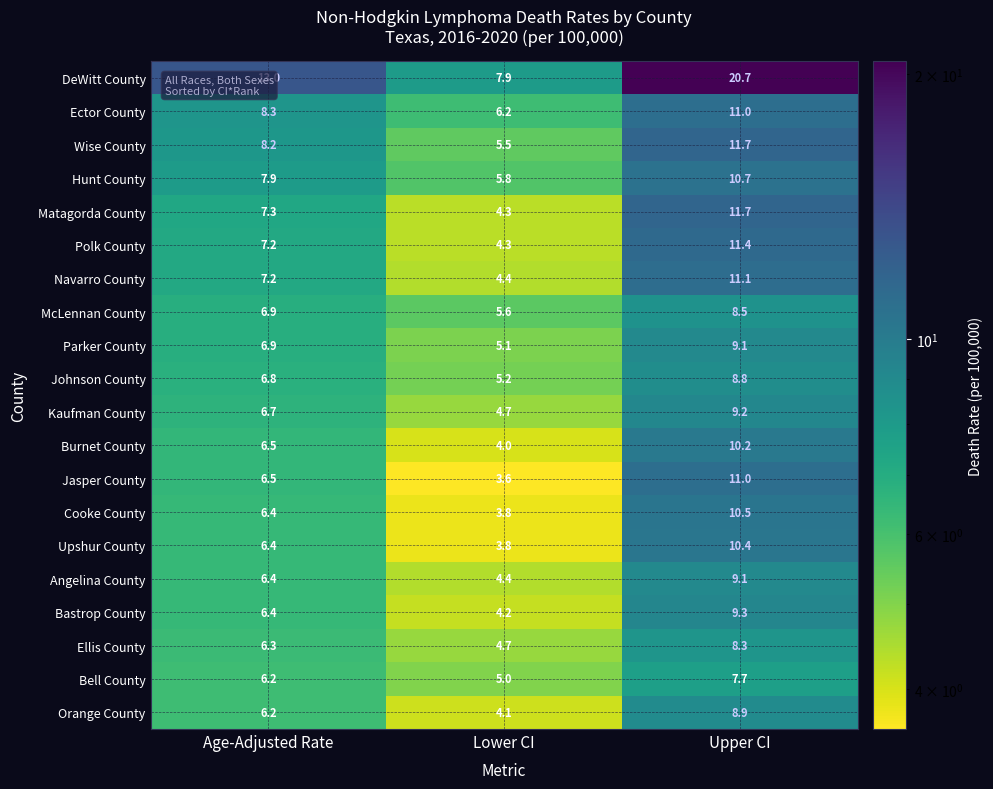

Which series has the largest total across all categories?

DeWitt County